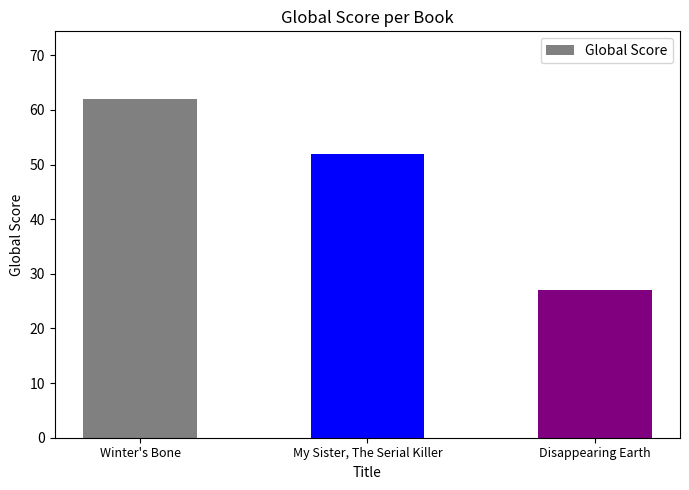

The chart shows a value of 33 at Winter's Bone. True or false?

False